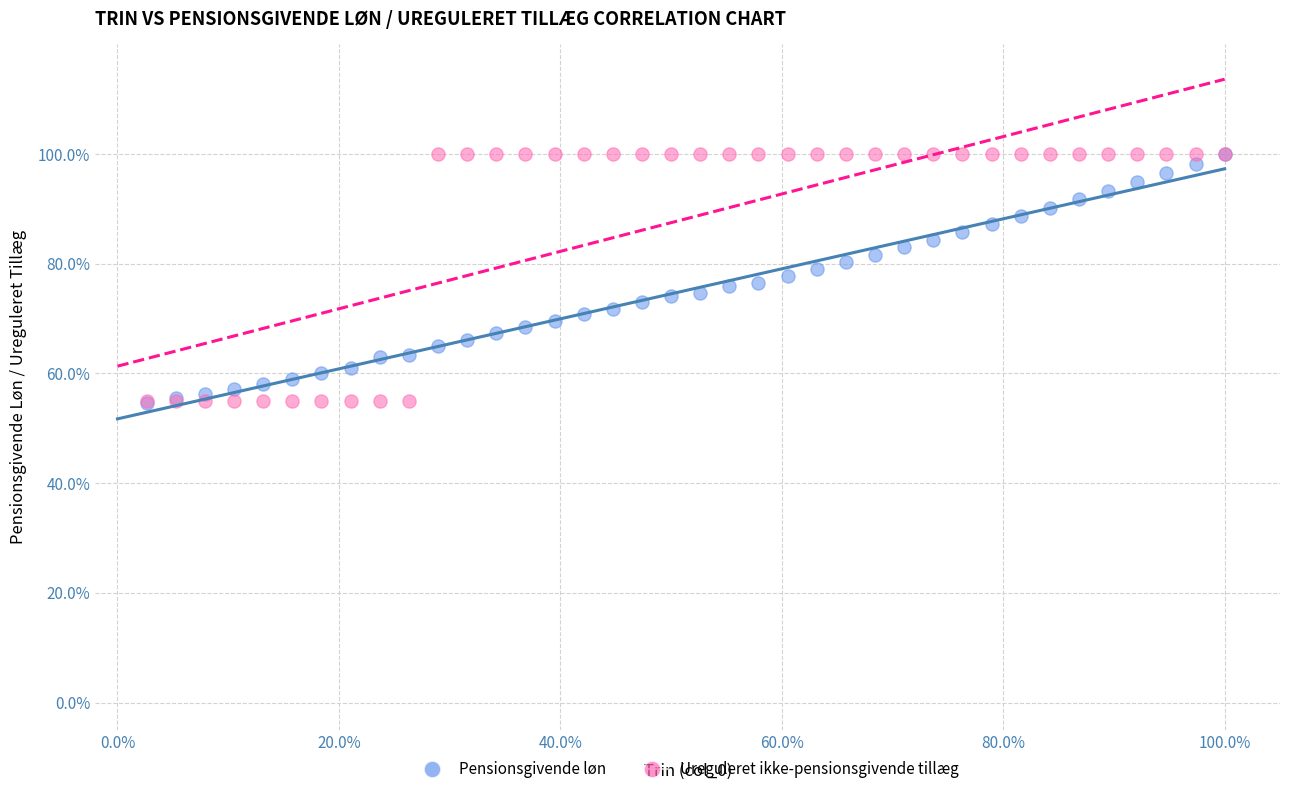

What are all the series names shown in the legend?

Pensionsgivende løn, Ureguleret ikke-pensionsgivende tillæg